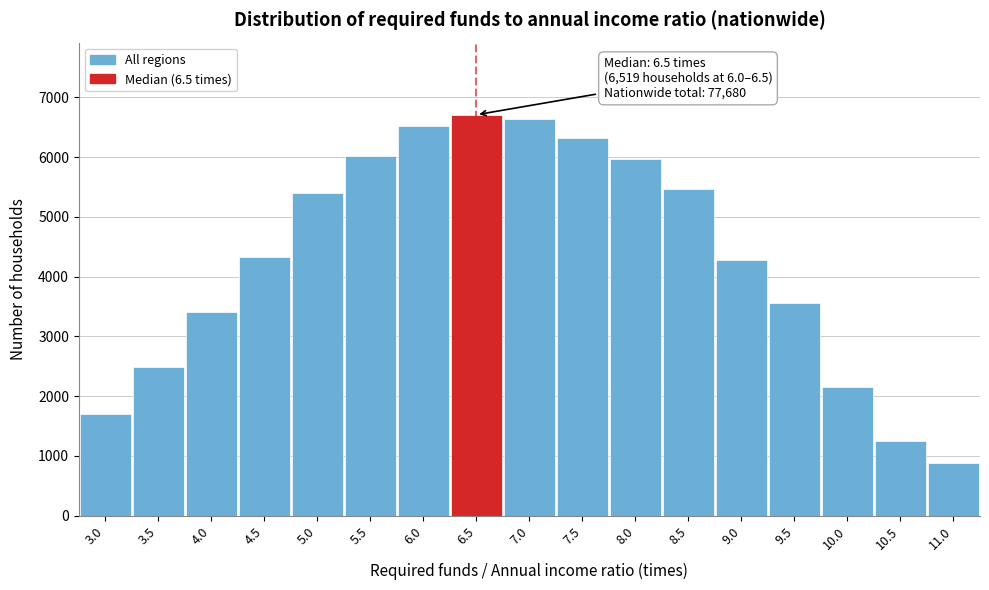

Reading left to right, list all the values displayed in this chart.

3.0=1703	3.5=2493	4.0=3403	4.5=4334	5.0=5399	5.5=6013	6.0=6519	6.5=6711	7.0=6635	7.5=6326	8.0=5978	8.5=5462	9.0=4276	9.5=3553	10.0=2146	10.5=1247	11.0=874